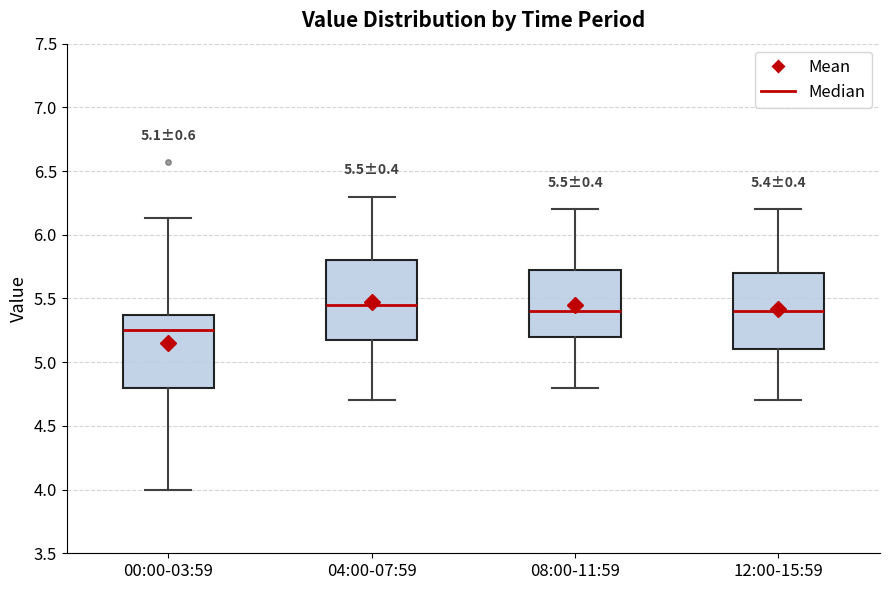

Which box's median line is the lowest?

00:00-03:59